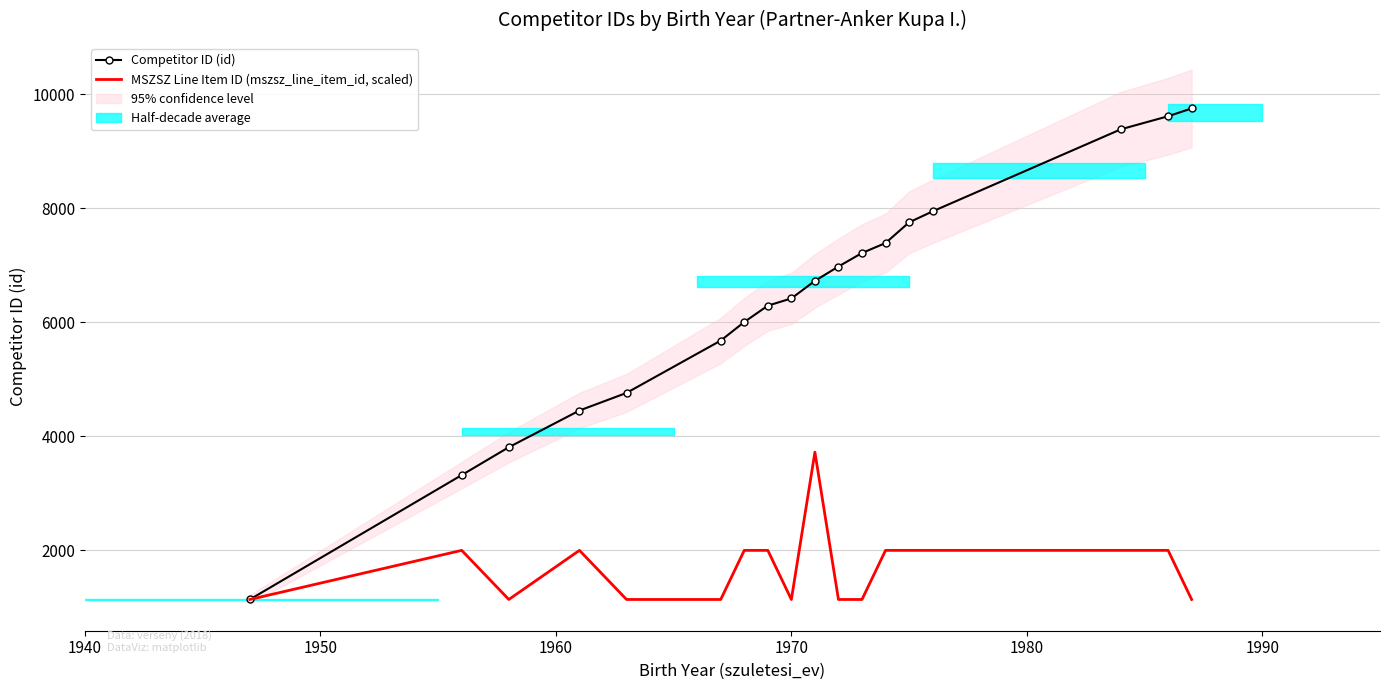

Reading left to right, extract all data points from this chart.

Competitor ID (id): 1134.0	3317.0	3806.0	4450.0	4759.0	5677.0	6003.0	6290.0	6417.0	6725.0	6977.0	7214.0	7389.0	7752.0	7945.0	9386.0	9614.0	9751.0
MSZSZ Line Item ID (mszsz_line_item_id, scaled): 1134.0	1995.7	1134.0	1995.7	1134.0	1134.0	1995.7	1995.7	1134.0	3719.1	1134.0	1134.0	1995.7	1995.7	1995.7	1995.7	1995.7	1134.0